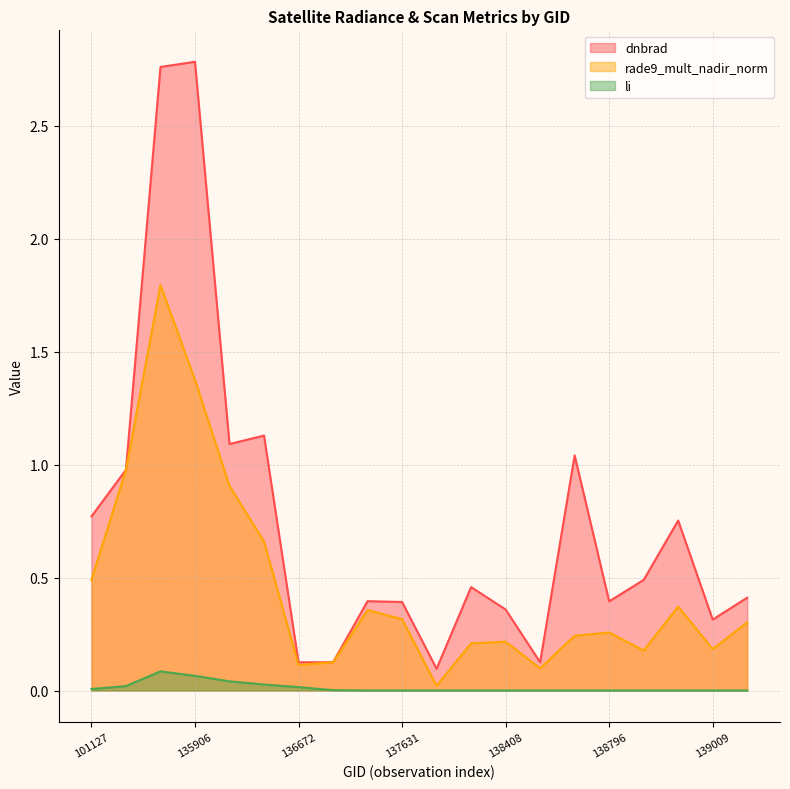

Which series has the widest spread of values?

dnbrad